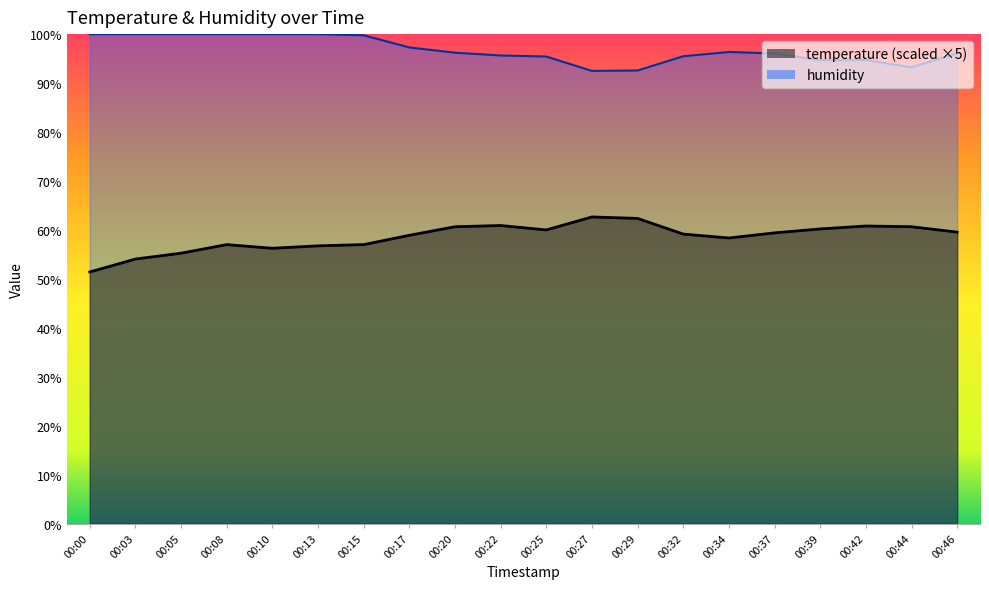

What is the total value across all series at 00:08?

157.0